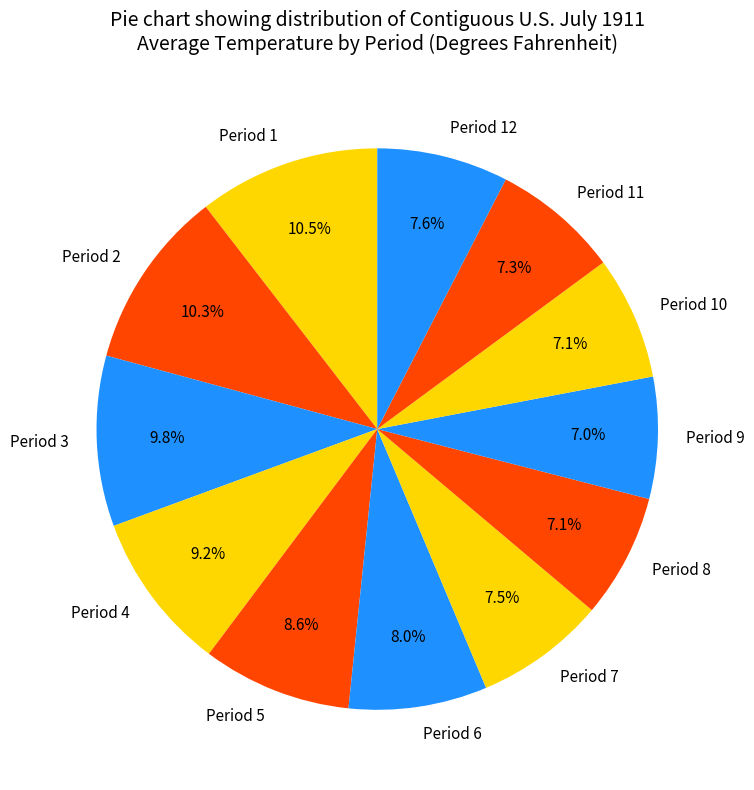

Approximately how many times larger is the value at Period 1 compared to Period 4?

1.1